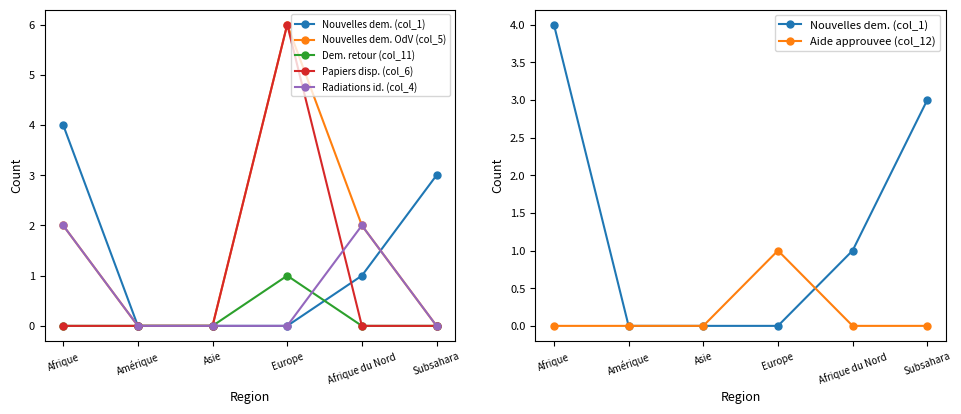

At which category is the sum across all series the highest?

Europe